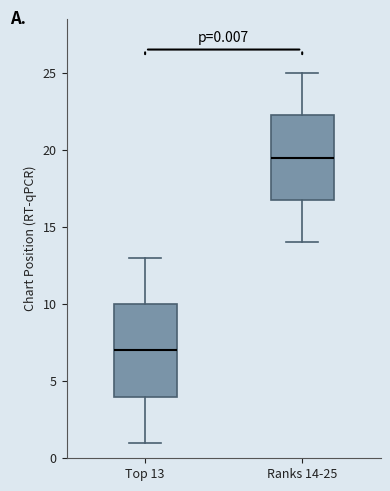

Which box has the lowest median line?

Top 13